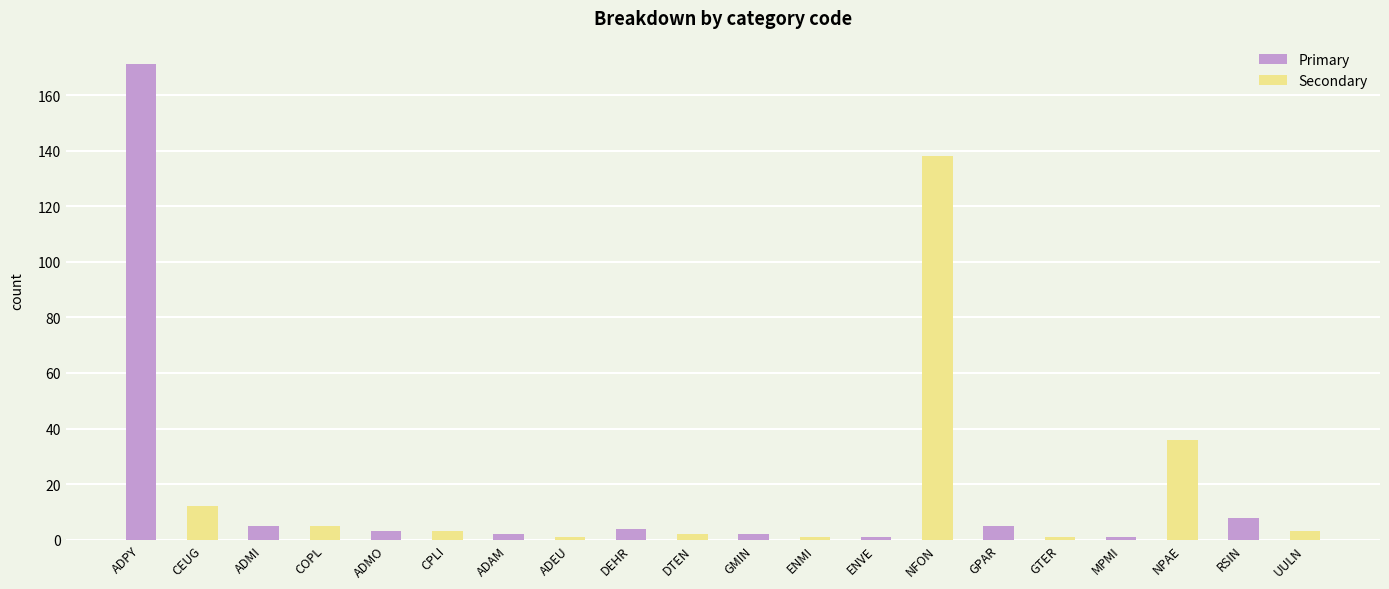

Which series has the largest range (max minus min)?

Primary